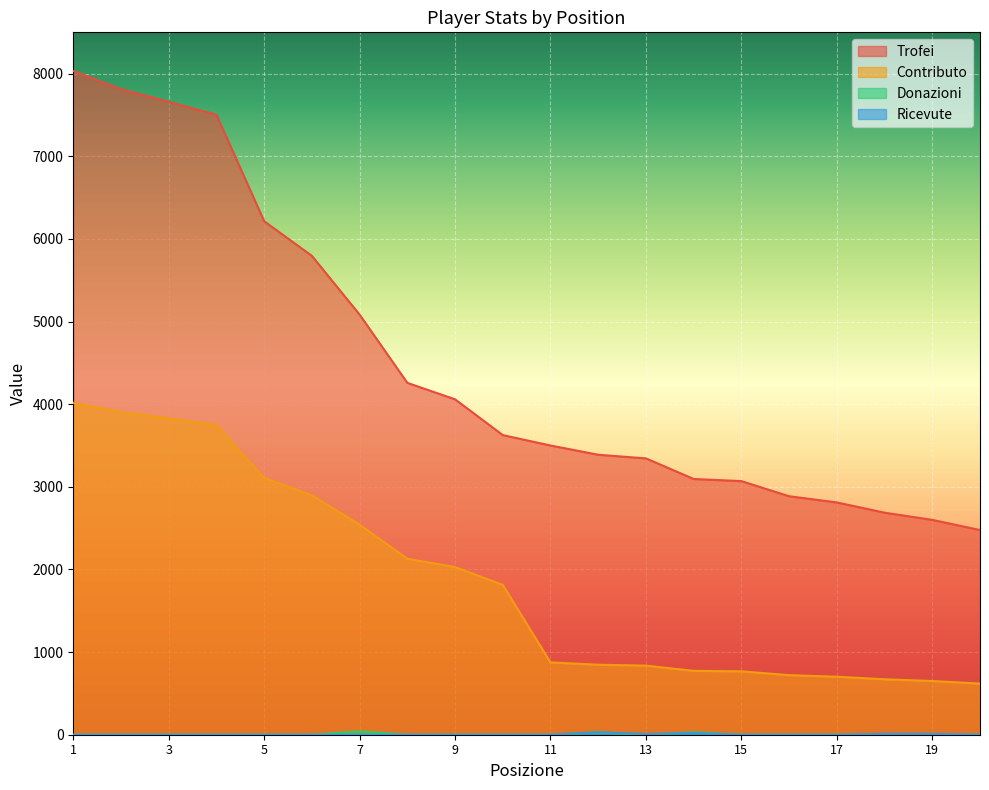

Reading left to right, what are all the values shown in this chart?

Trofei: 8033	7812	7659	7503	6214	5795	5084	4258	4059	3626	3500	3388	3344	3095	3069	2886	2811	2687	2600	2477
Contributo: 4016	3906	3829	3751	3107	2897	2542	2129	2029	1813	875	847	836	773	767	721	702	671	650	619
Donazioni: 0	0	0	0	0	0	40	0	0	0	0	28	0	30	0	0	0	0	0	0
Ricevute: 0	0	0	0	0	0	0	0	0	0	0	30	8	20	0	0	0	10	10	0